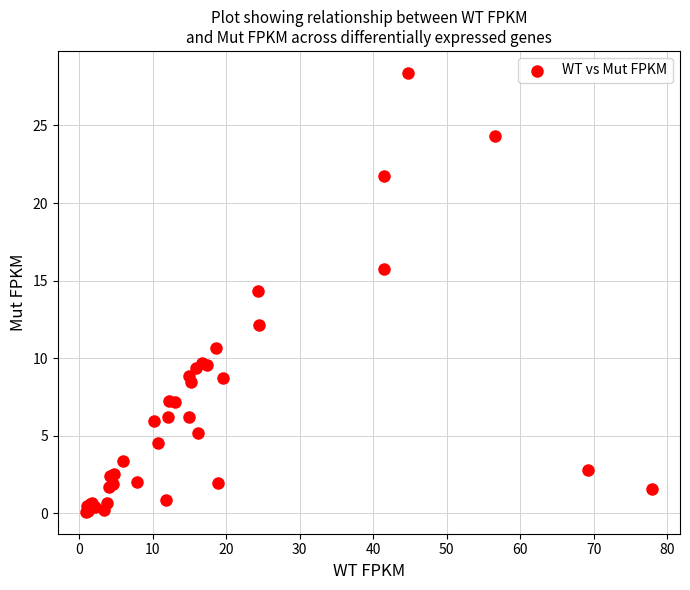

What Y value in the scatter plot is closest to 14?

14.3